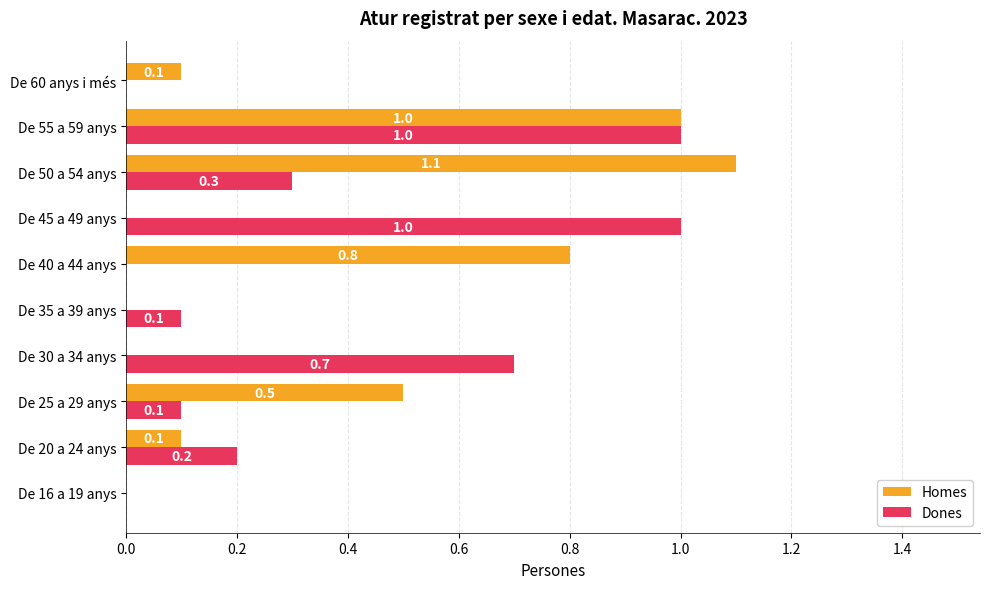

What is the maximum value shown in the chart?

1.1